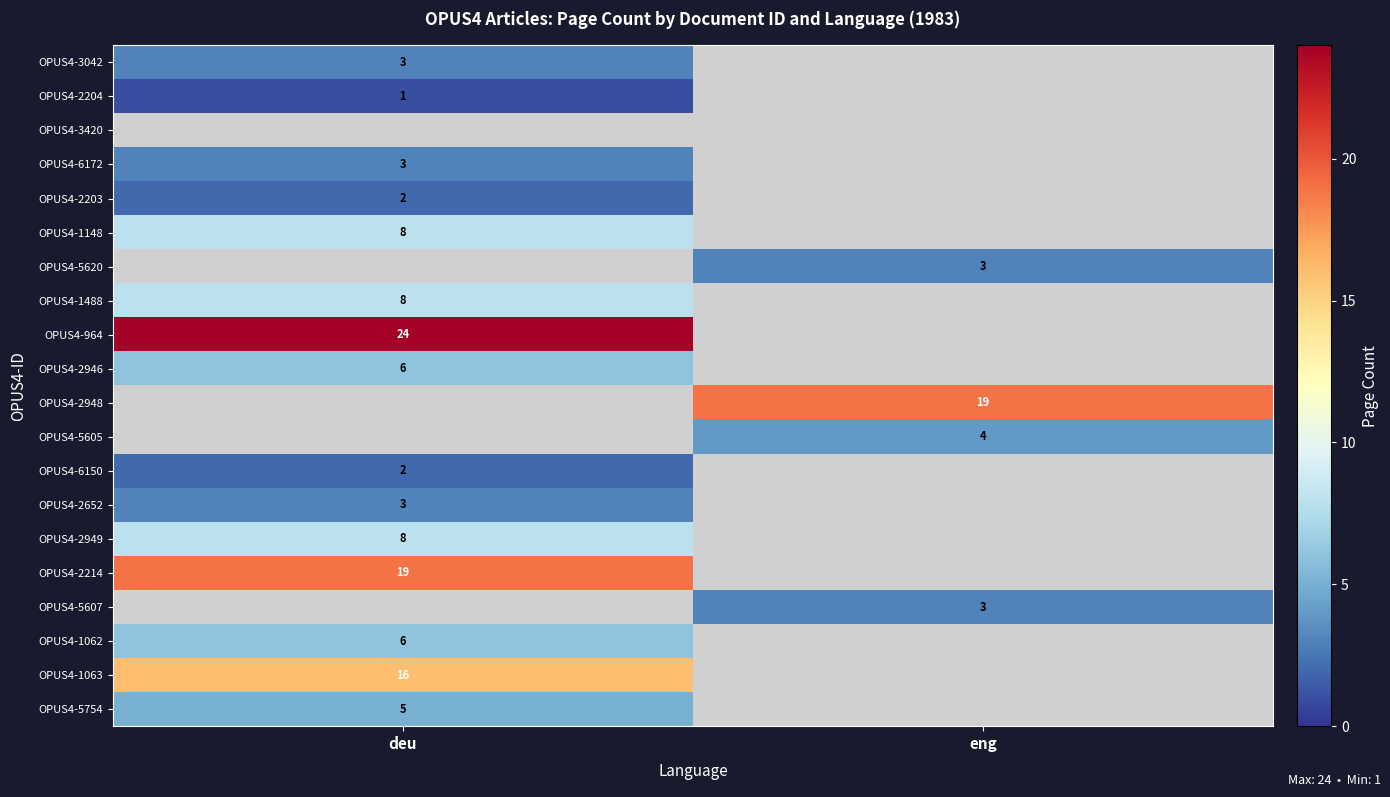

Is the value of OPUS4-2949 at deu greater than the value of OPUS4-2214 at deu?

No